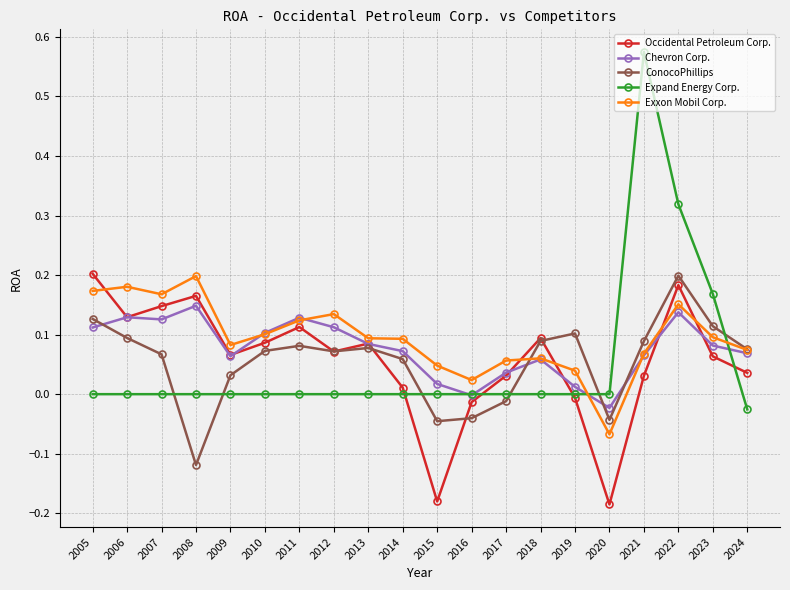

Which series has the largest range (max minus min)?

Expand Energy Corp.